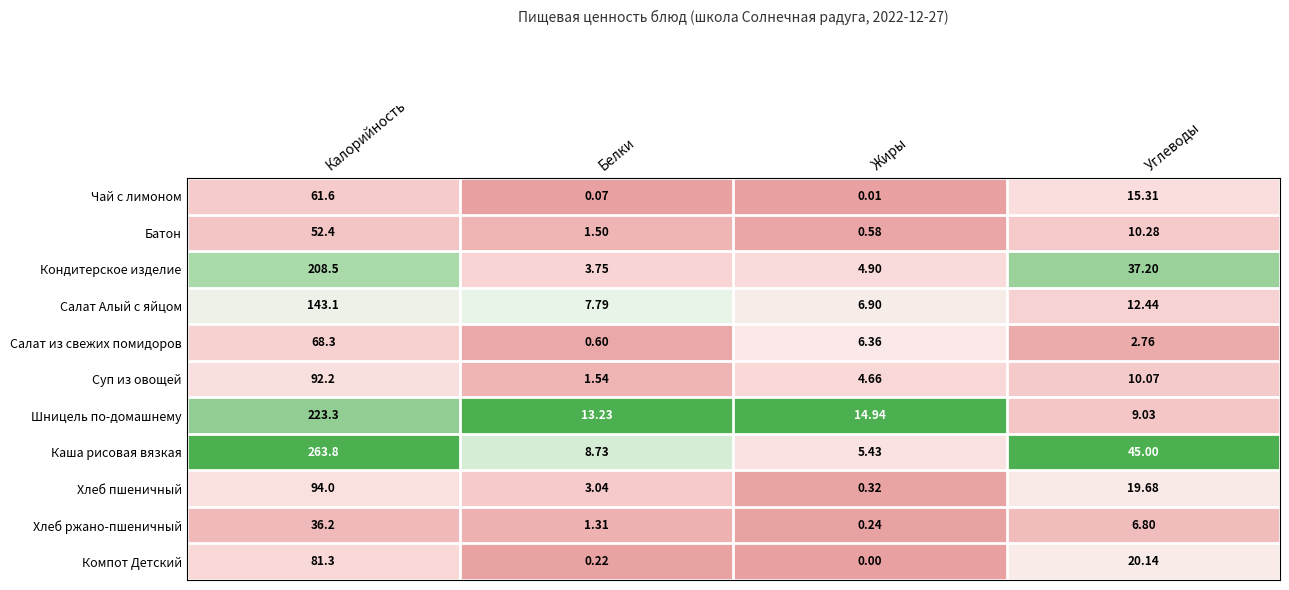

What is the maximum value shown in the chart?

263.8